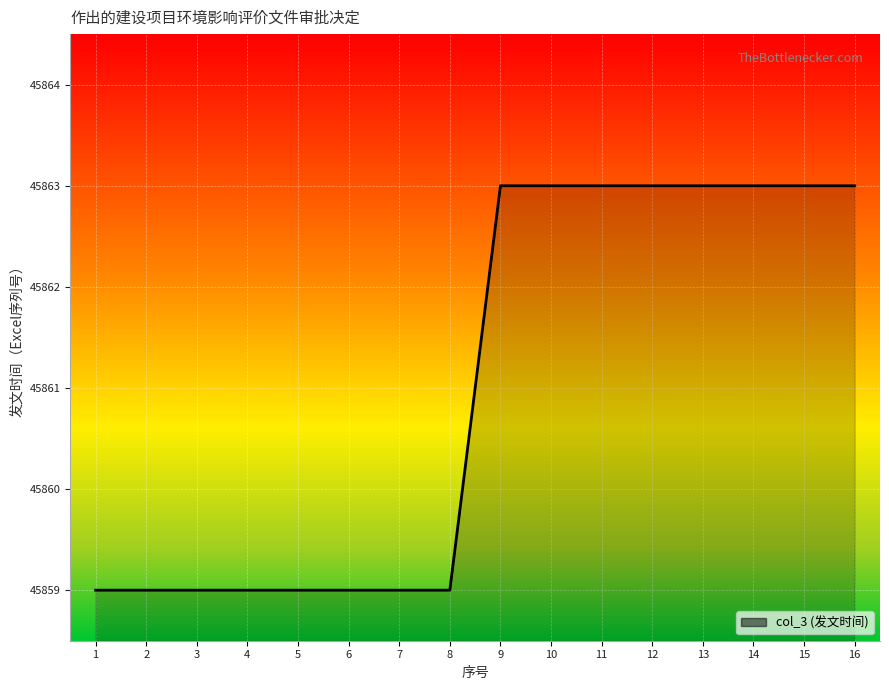

What is the maximum value shown in the chart?

45863